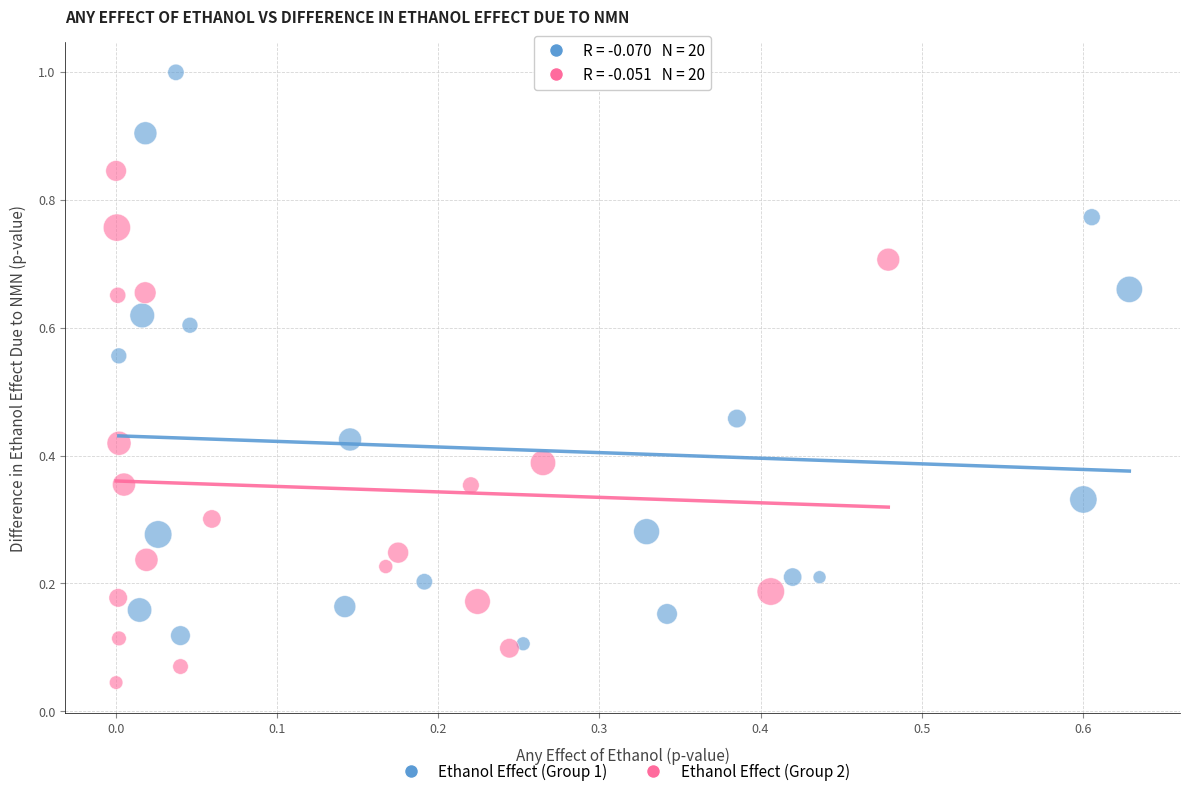

Which series contains the highest Y value?

Ethanol Effect (Group 1)